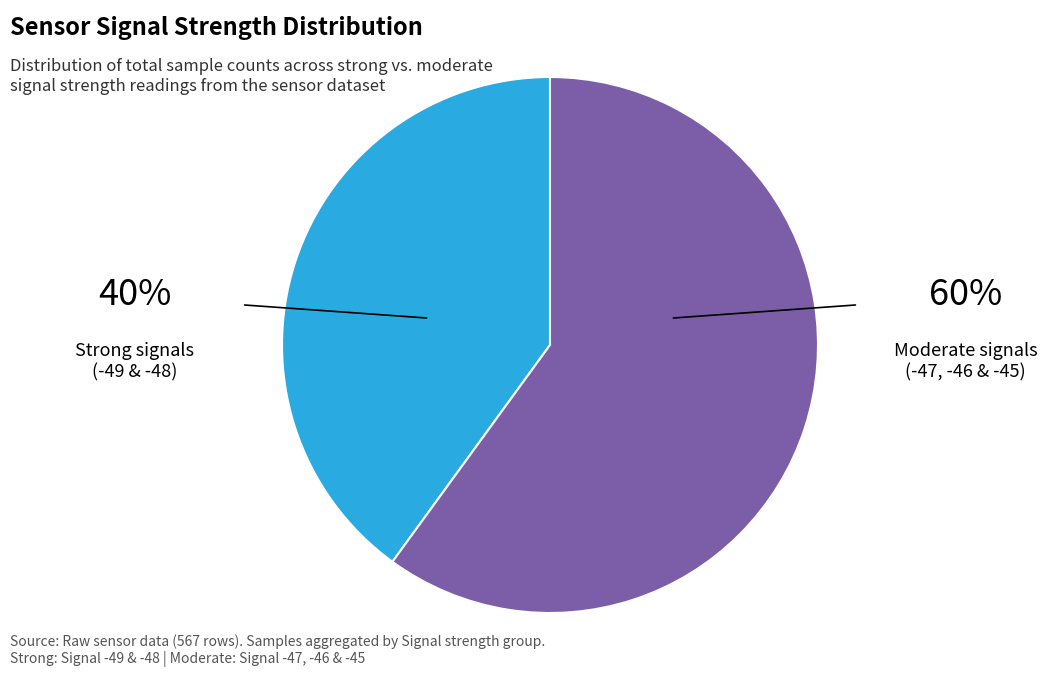

What percentage is the Signal -47 slice, to the nearest percent?

20%